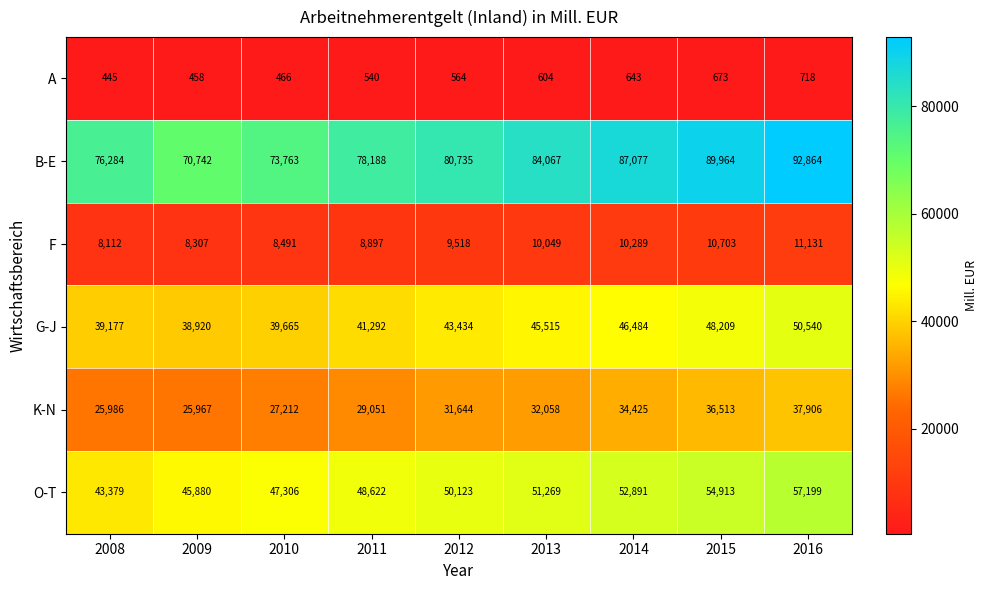

Which label corresponds to the smallest value in the chart?

2008